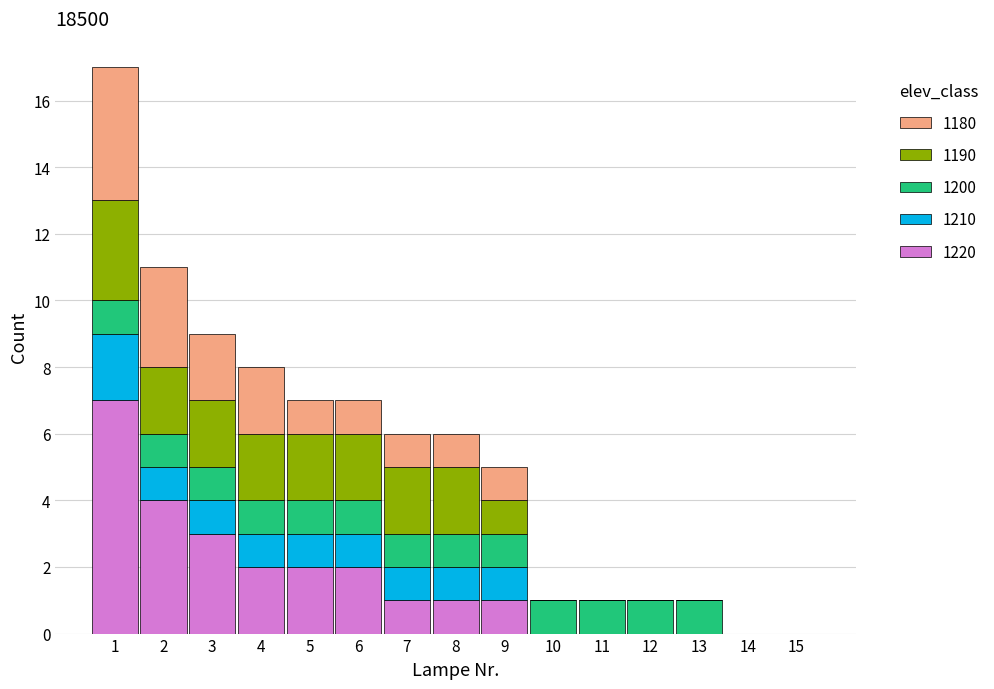

True or false: 1220 has a value of 3 at 4.

False